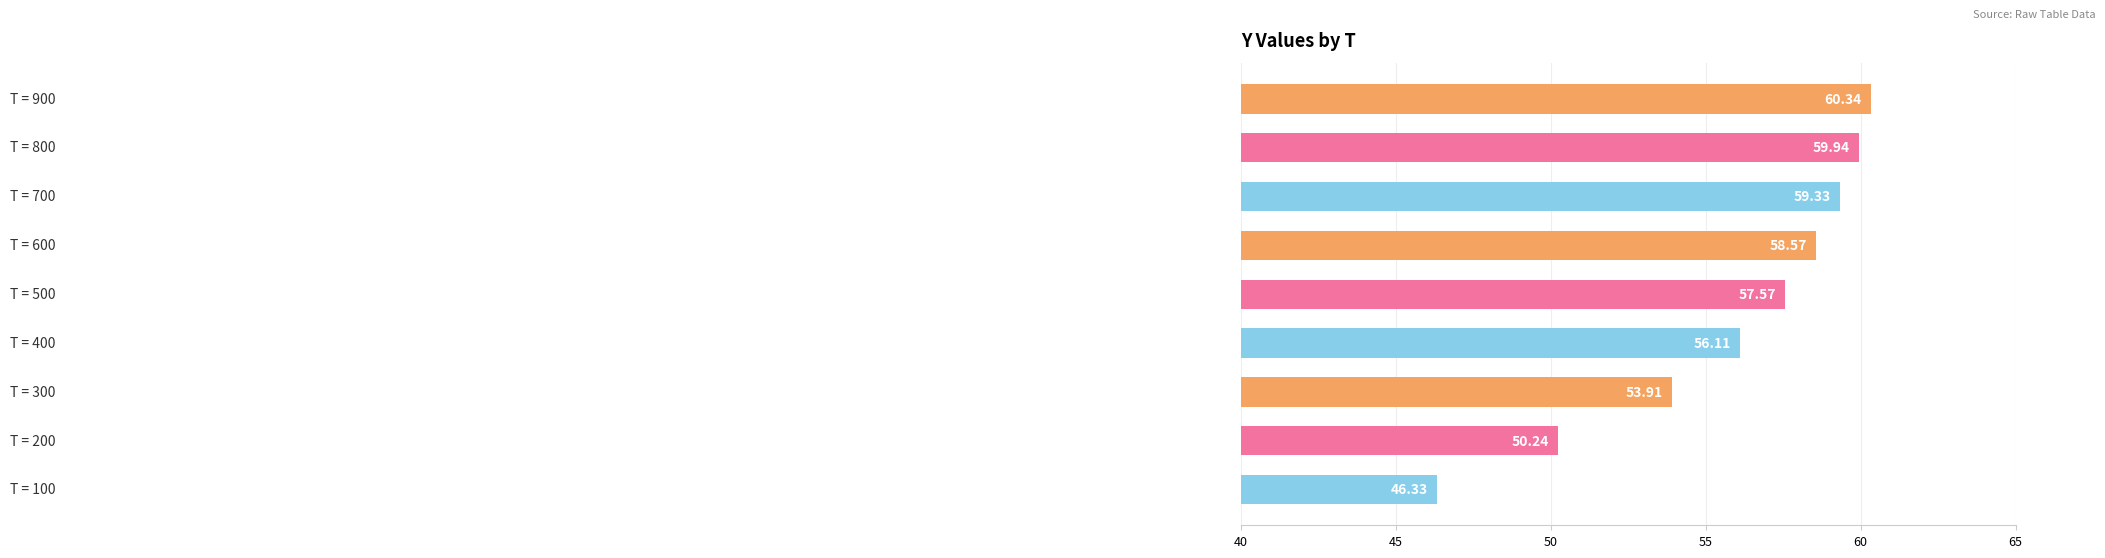

What is the average value?

55.8